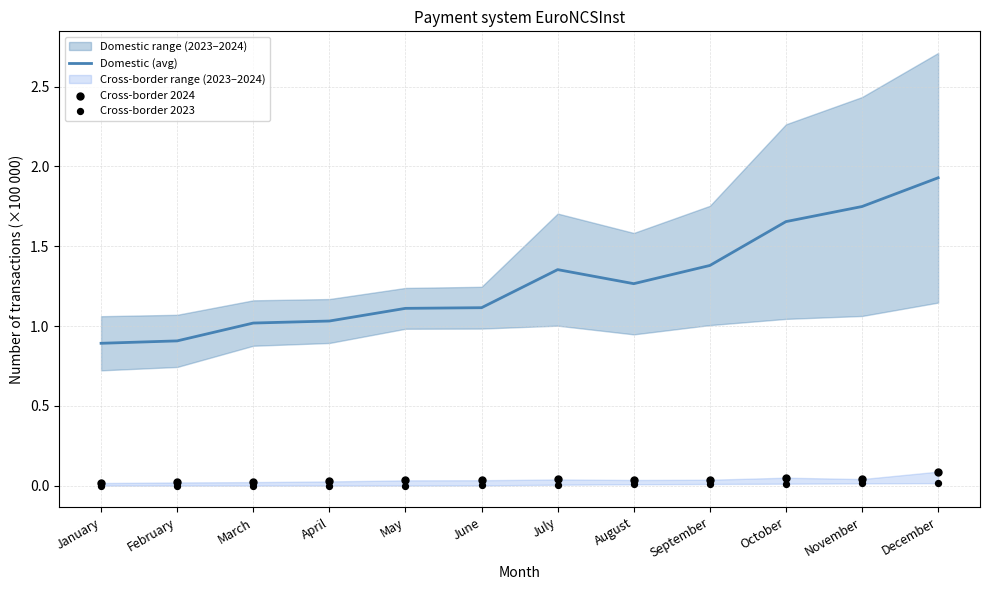

The value of Domestic (avg) at December is 1.9. True or false?

True